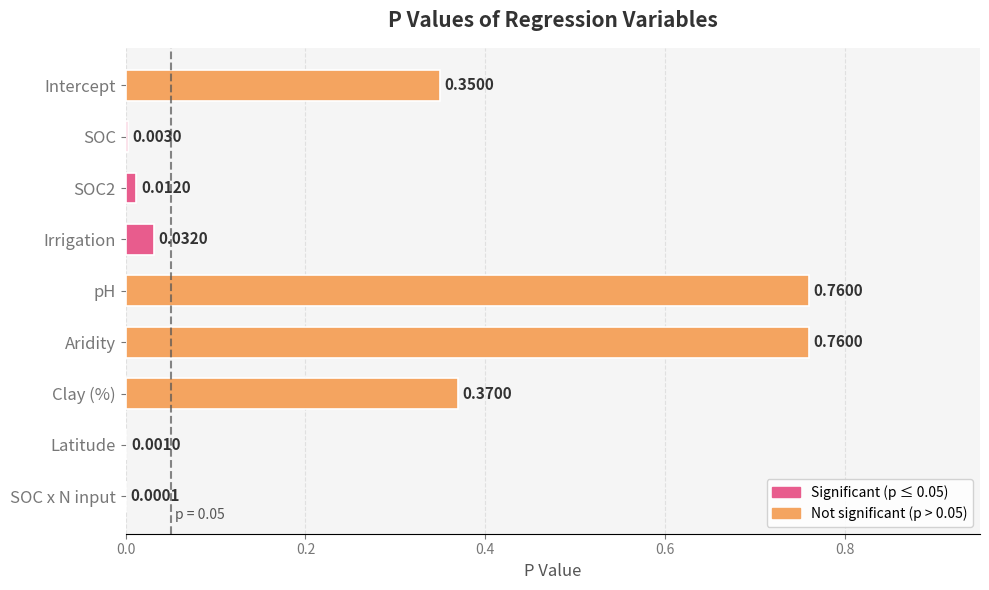

Between SOC x N input and Irrigation, which is larger?

Irrigation